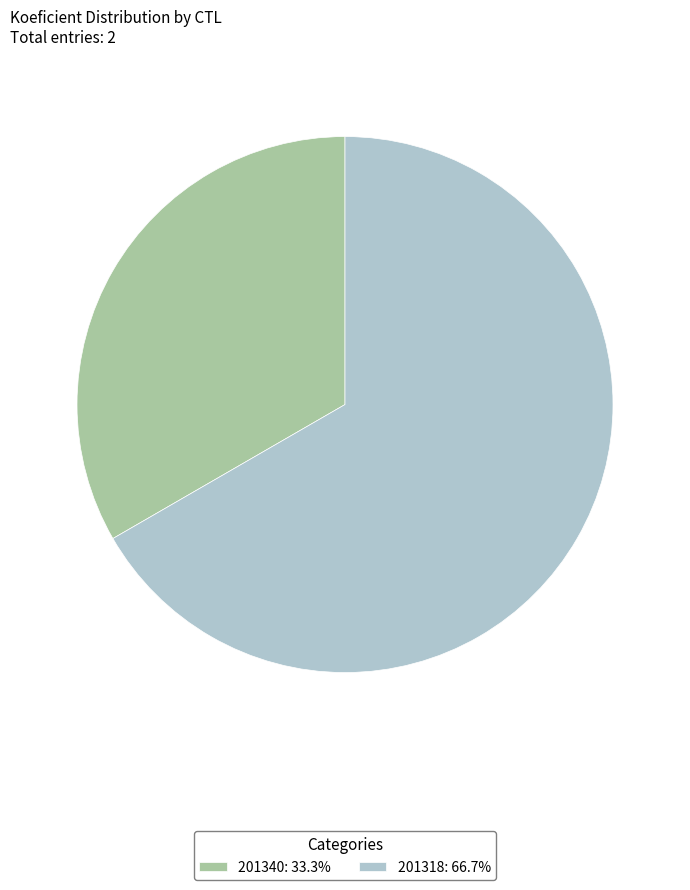

What is the ratio of the value at 201318: 66.7% to the value at 201340: 33.3%?

2.0